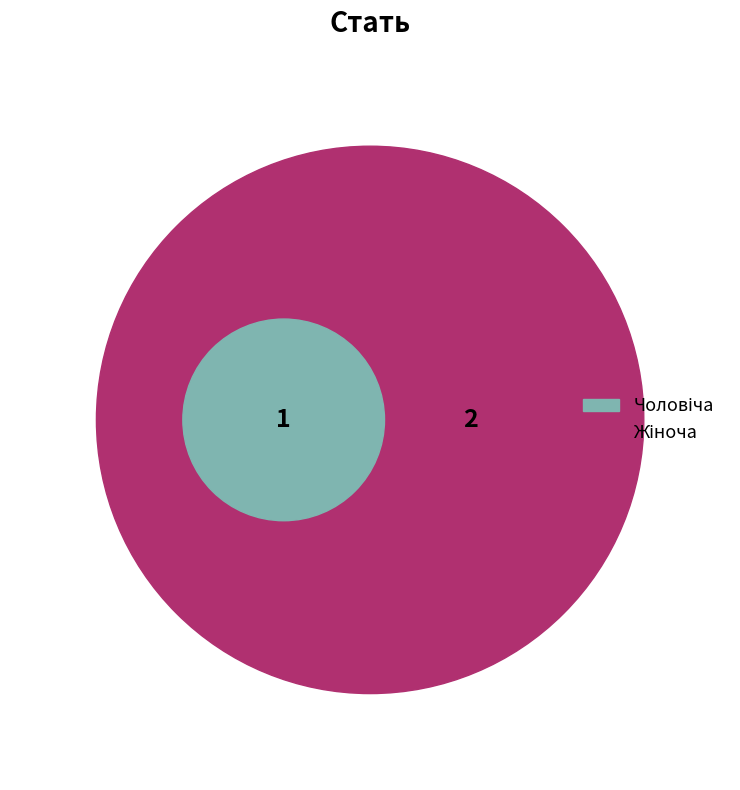

What is the largest slice in the pie chart?

Жіноча